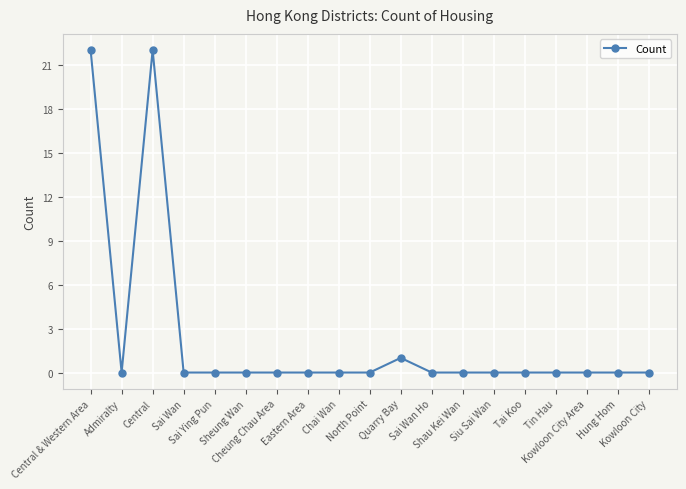

What is the sum of all values?

45